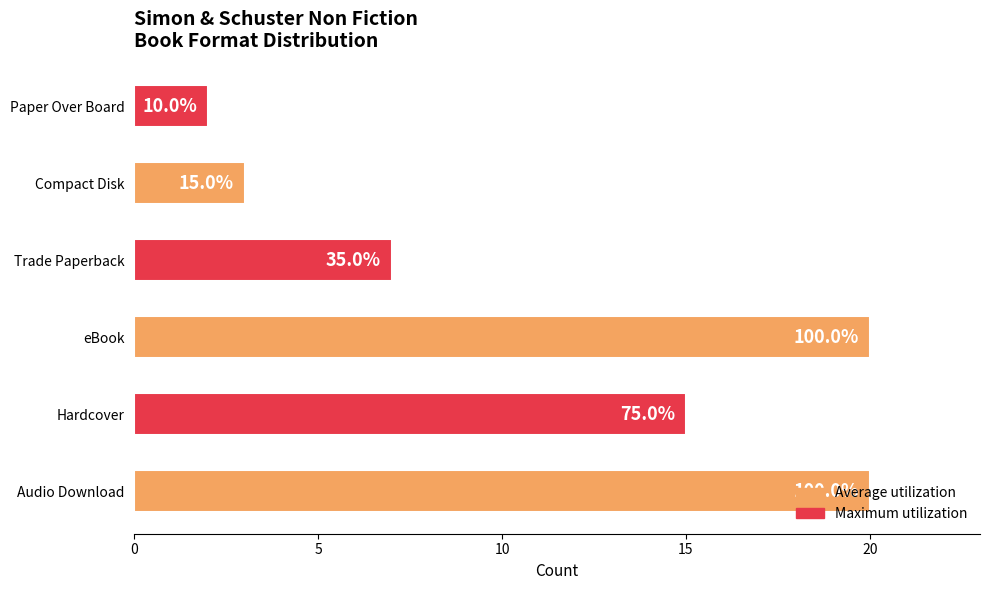

Are the bars horizontal?

Yes